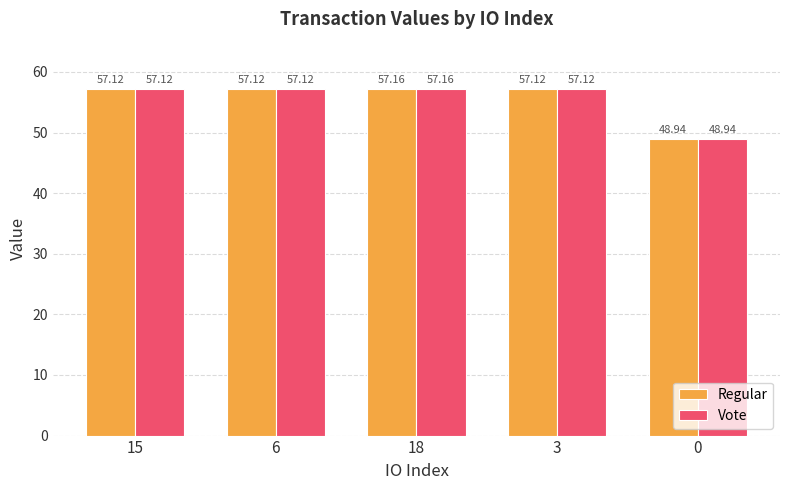

Where does the Vote series first go above 57?

15